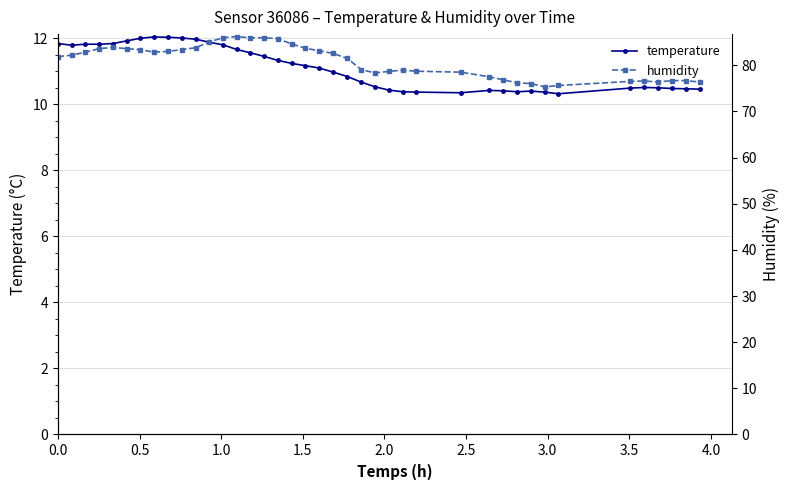

What are all the series names shown in the legend?

temperature, humidity